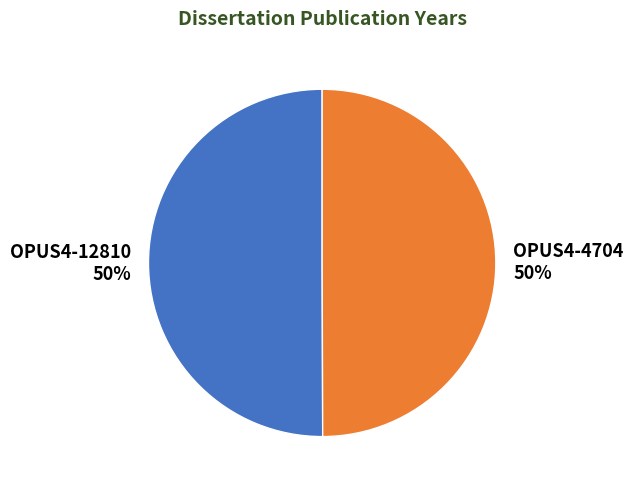

Count the number of slices in the pie.

2